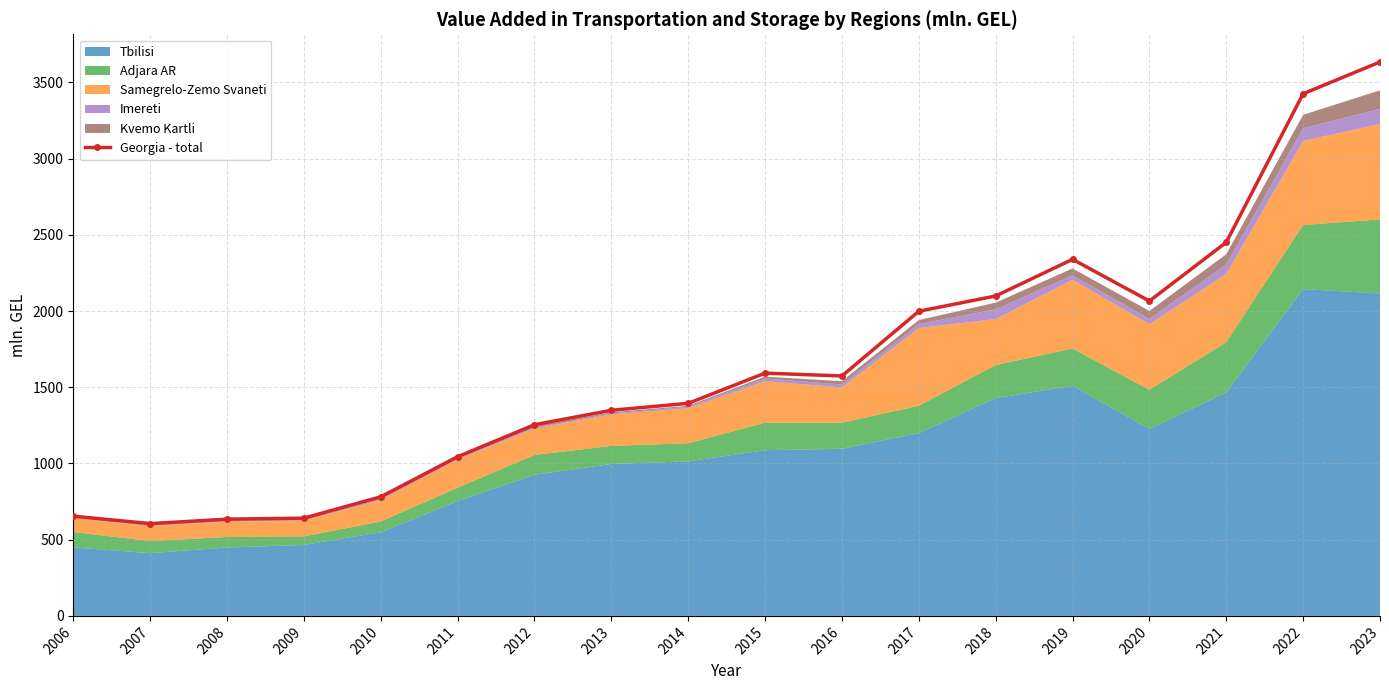

What is the difference between the values at 2016 and 2011?

529.8